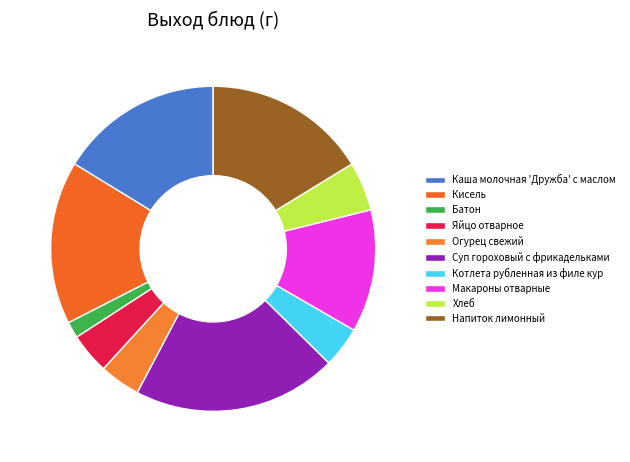

True or false: Хлеб accounts for 5% of the total.

True